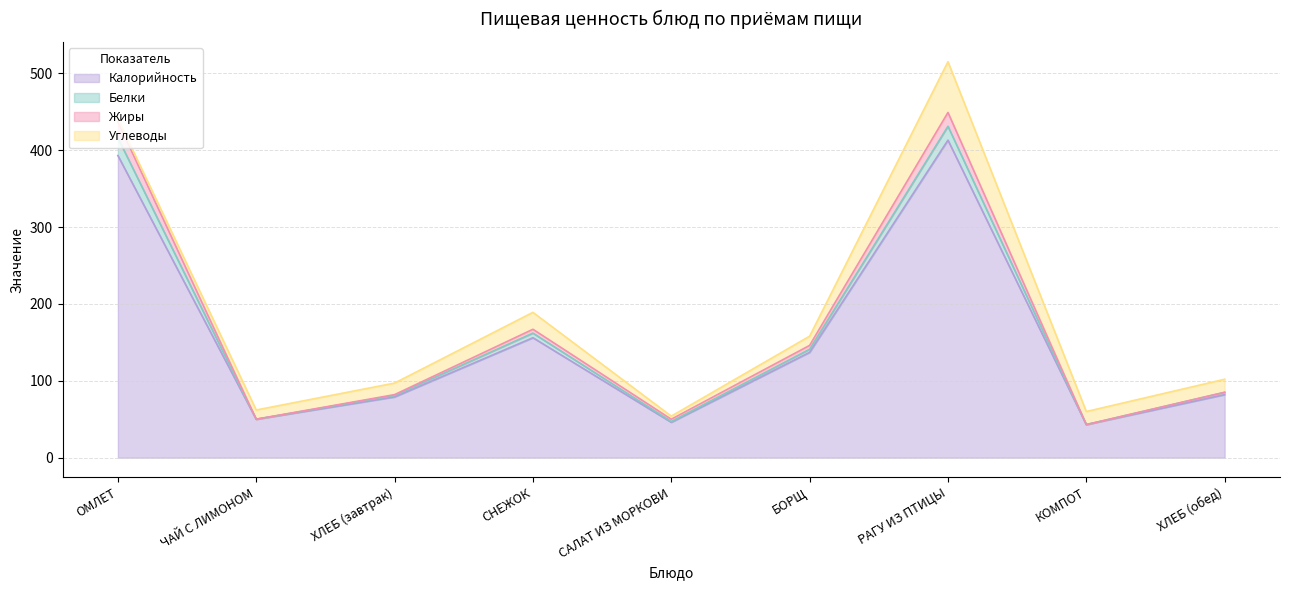

The Калорийность series shows 79 at ХЛЕБ (завтрак). True or false?

True